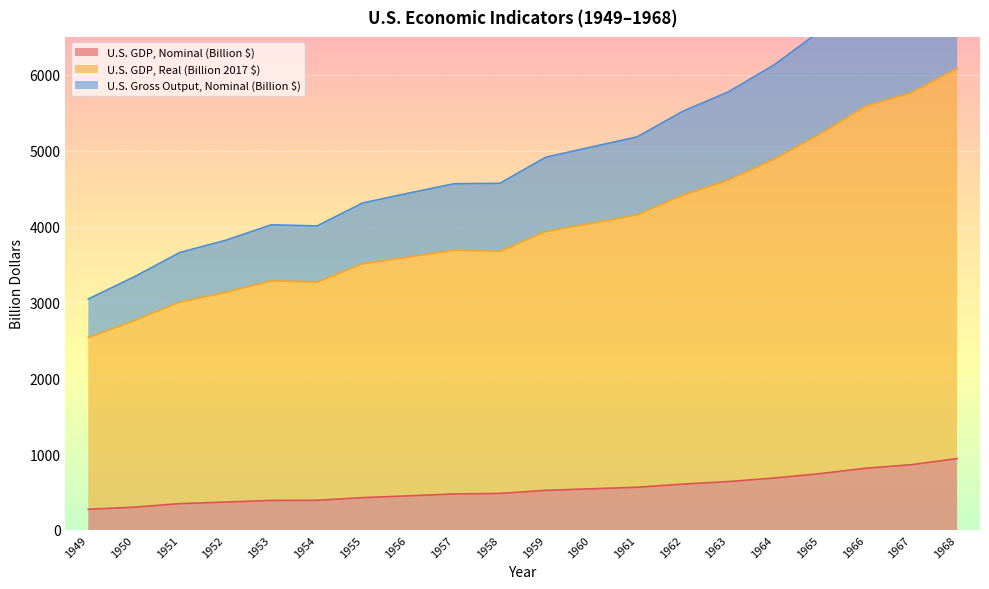

At which label is U.S. GDP, Nominal (Billion $) closest to 606?

1962